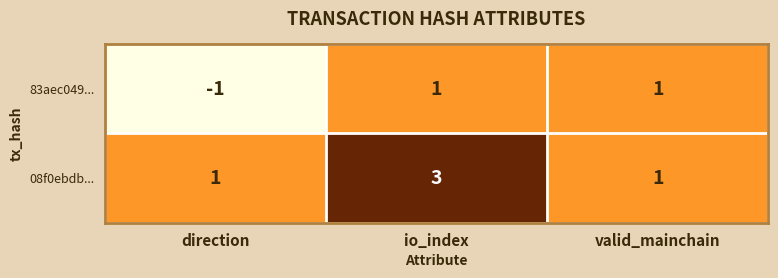

At which category is the sum across all series the highest?

io_index